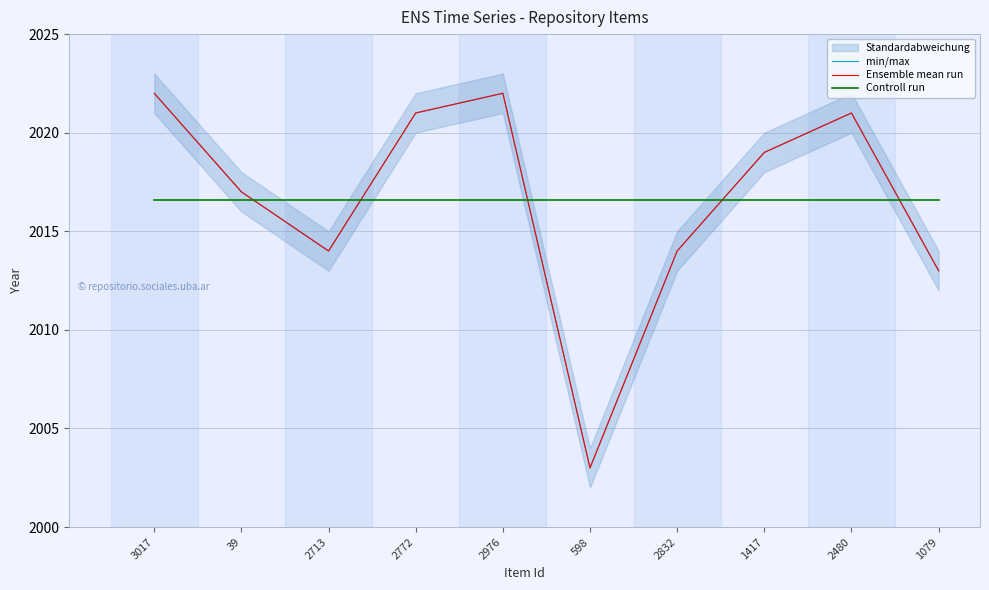

At how many categories does at least one series exceed 2017?

5